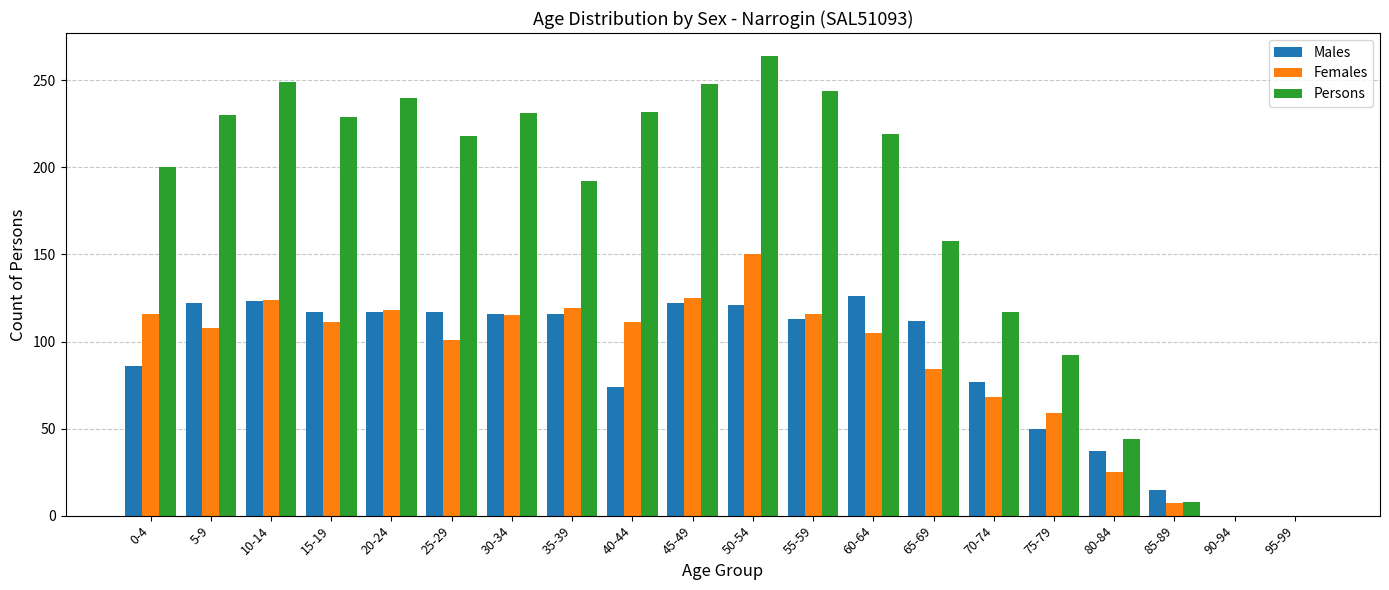

Where is Persons nearest to the value 132?

70-74